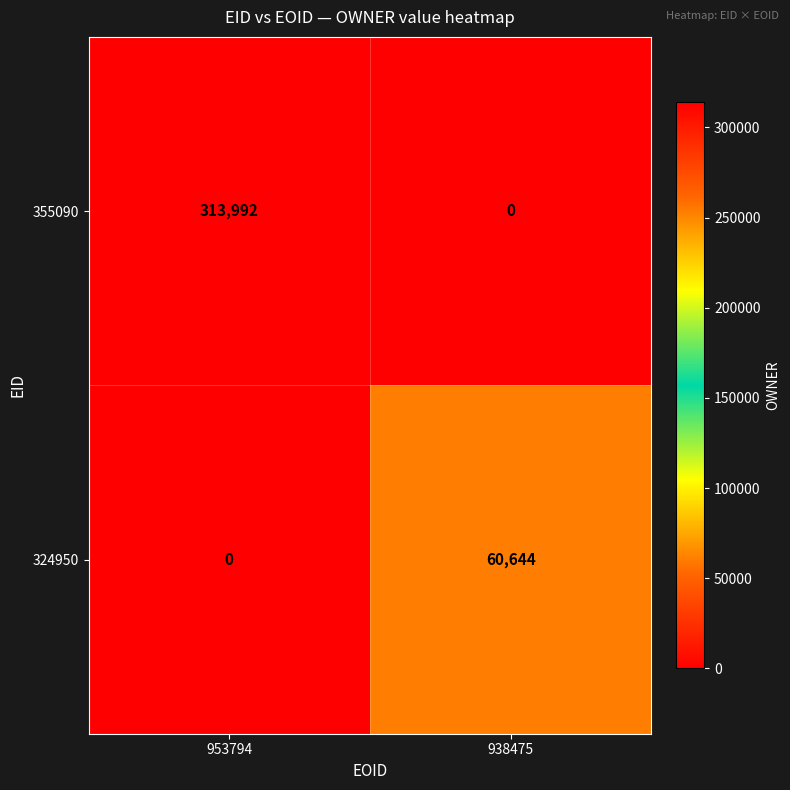

Which series has the widest spread of values?

355090